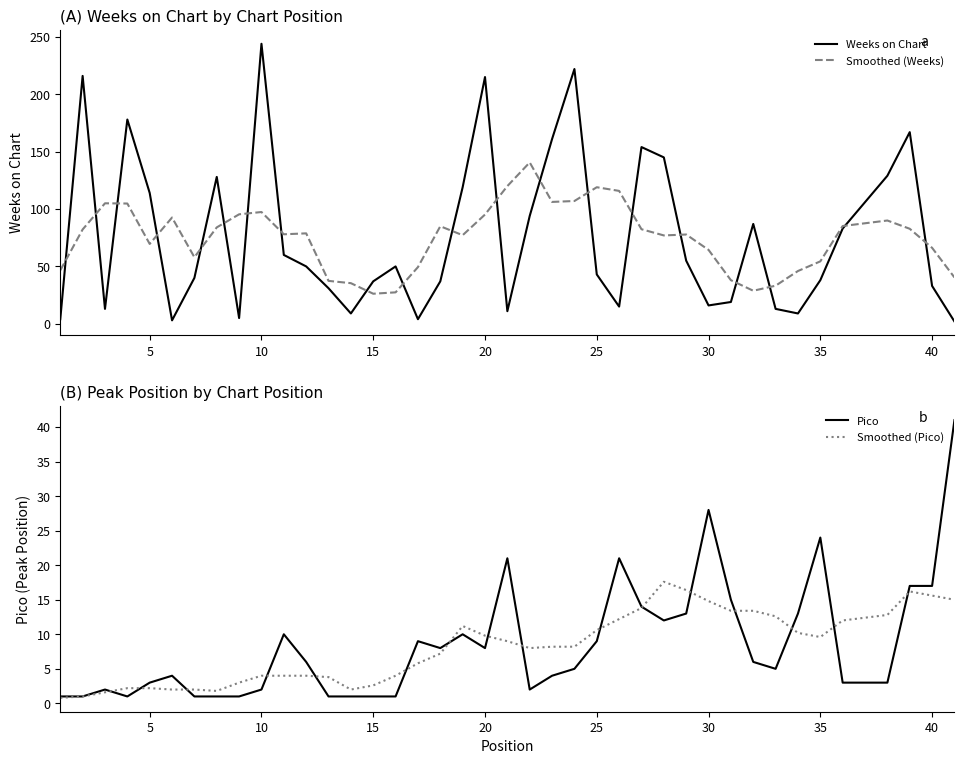

What is the highest value of the Smoothed (Weeks) series?

140.6